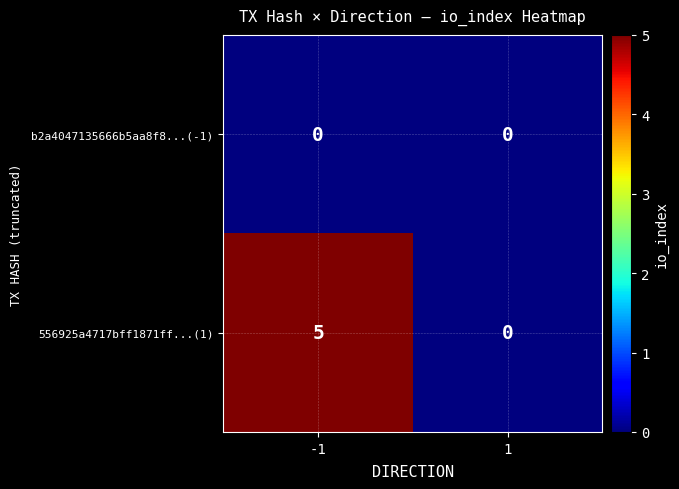

List the series in order of their peak value, lowest first.

b2a4047135666b5aa8f8...(-1), 556925a4717bff1871ff...(1)